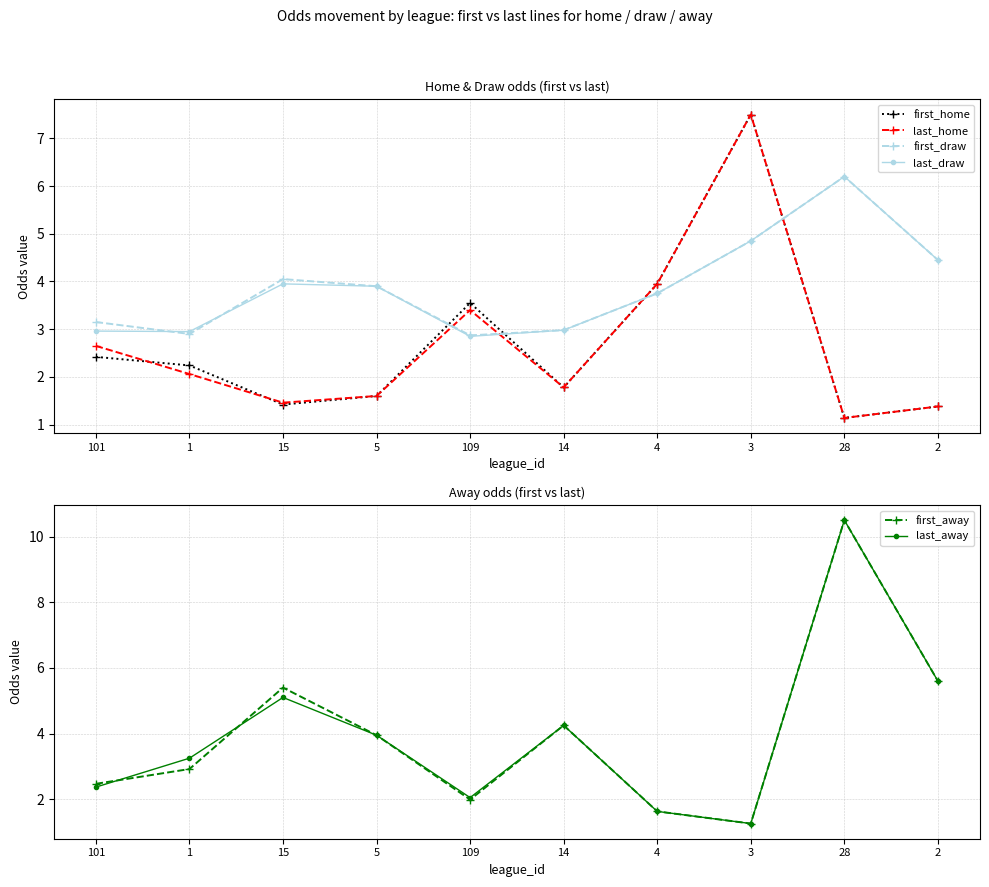

How many intersections are there between last_home and first_away?

5